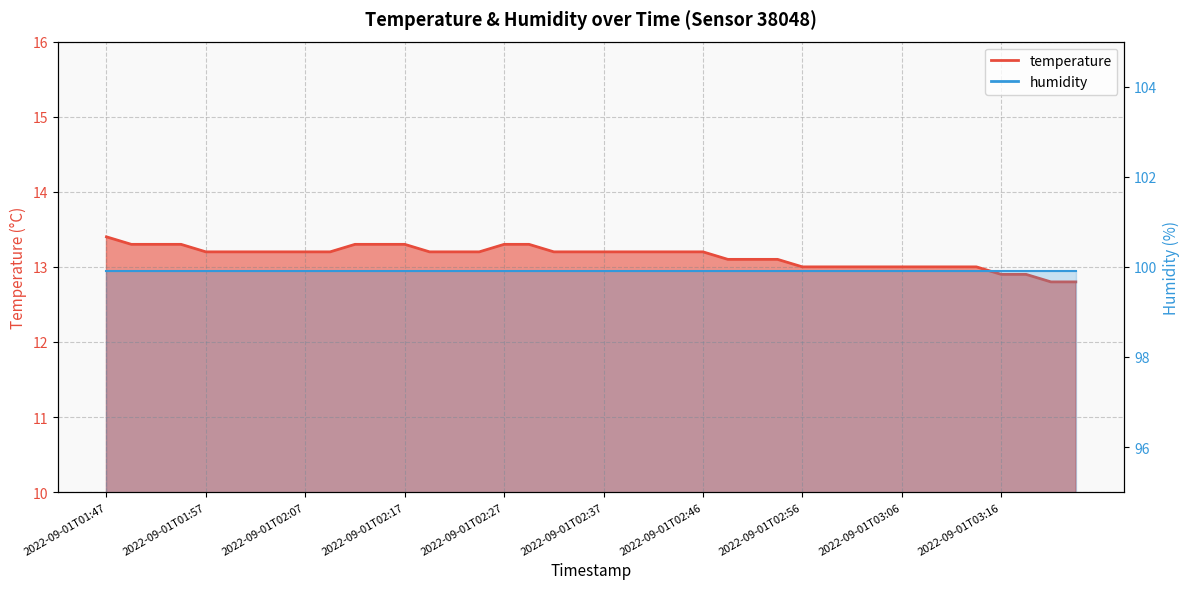

What is the average value?

13.1